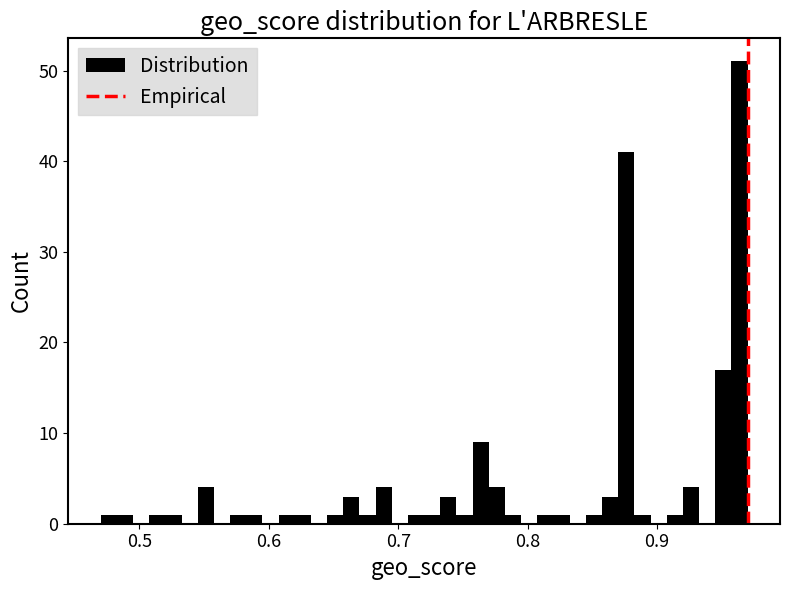

Around what value on the x-axis is the tallest bar? Give the approximate position of its centre, as read against the axis.

0.96